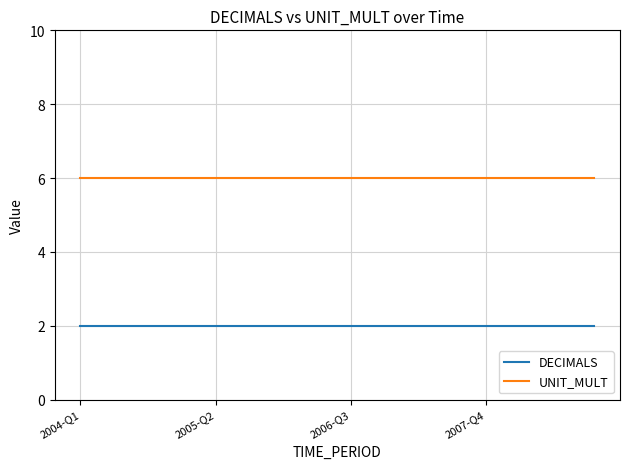

True or false: UNIT_MULT and DECIMALS cross at least once.

False